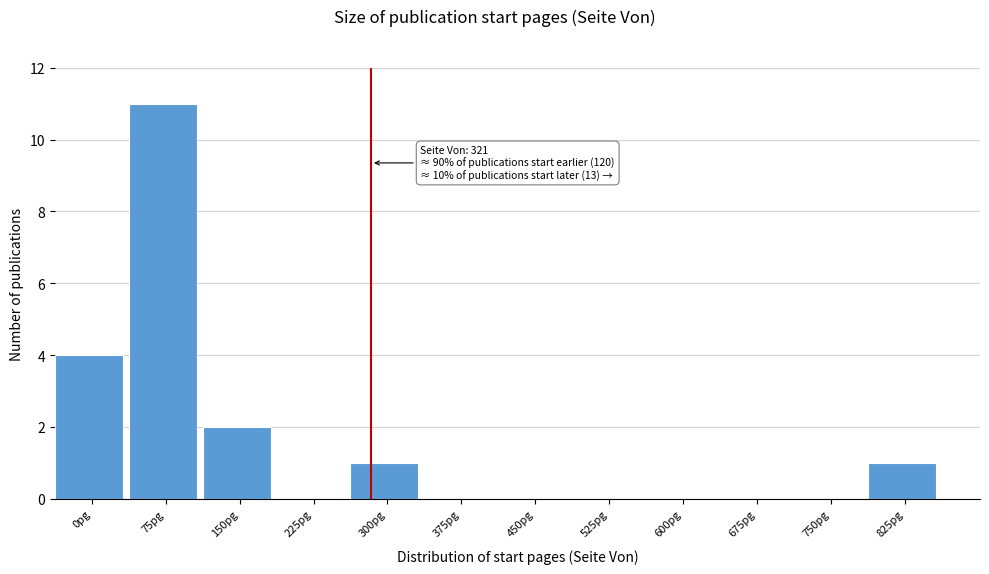

Reading left to right, transcribe all the data shown in this chart.

0pg=4	75pg=11	150pg=2	225pg=0	300pg=1	375pg=0	450pg=0	525pg=0	600pg=0	675pg=0	750pg=0	825pg=1